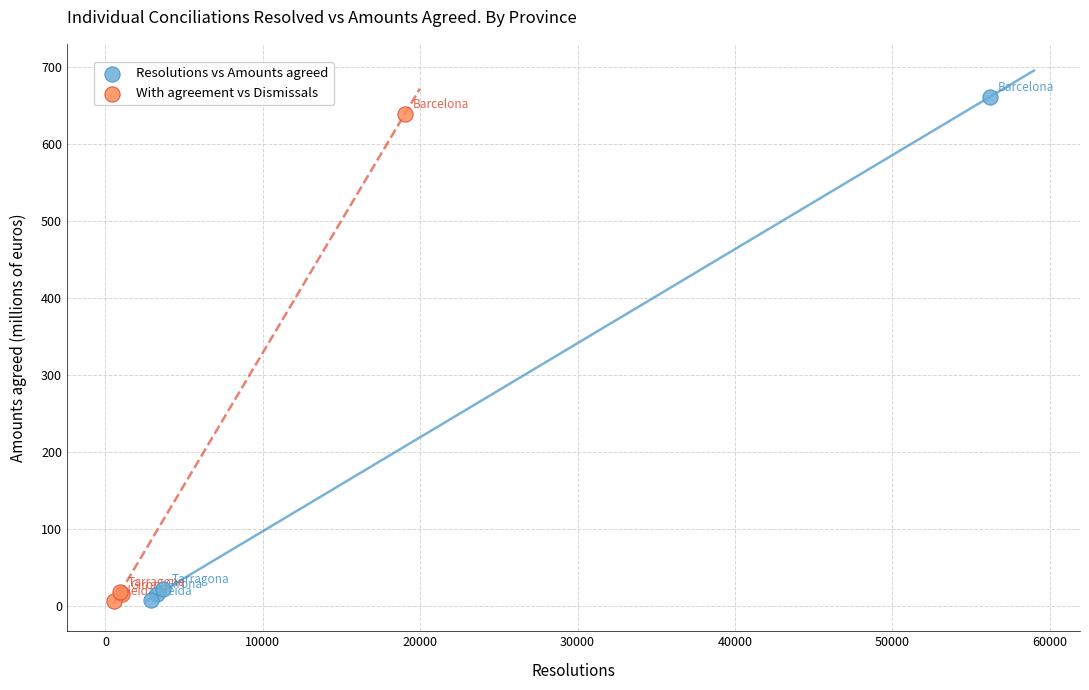

Which series has the widest spread of Y values?

Resolutions vs Amounts agreed